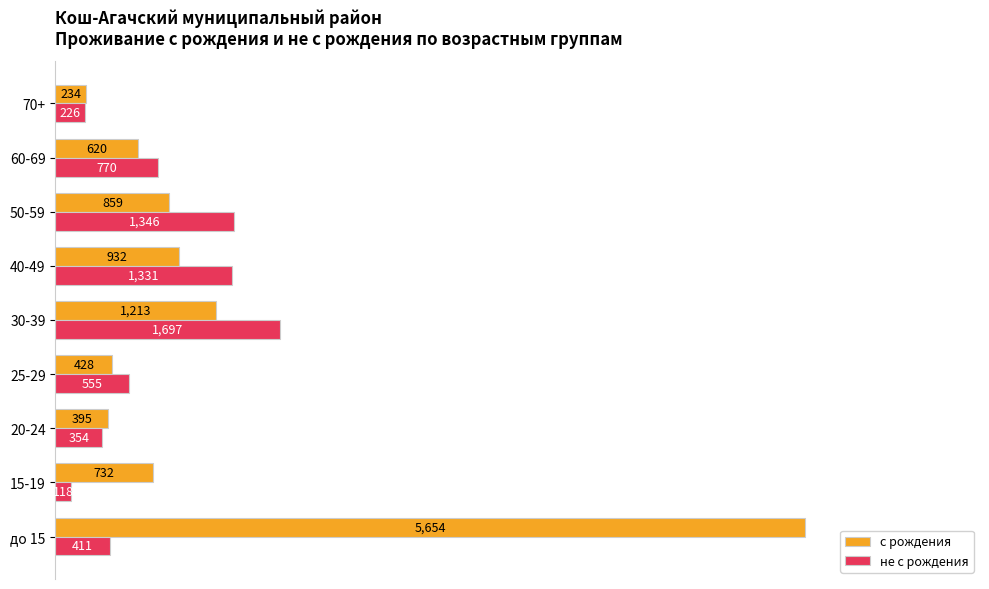

Is it true that с рождения equals 5654 at до 15?

True